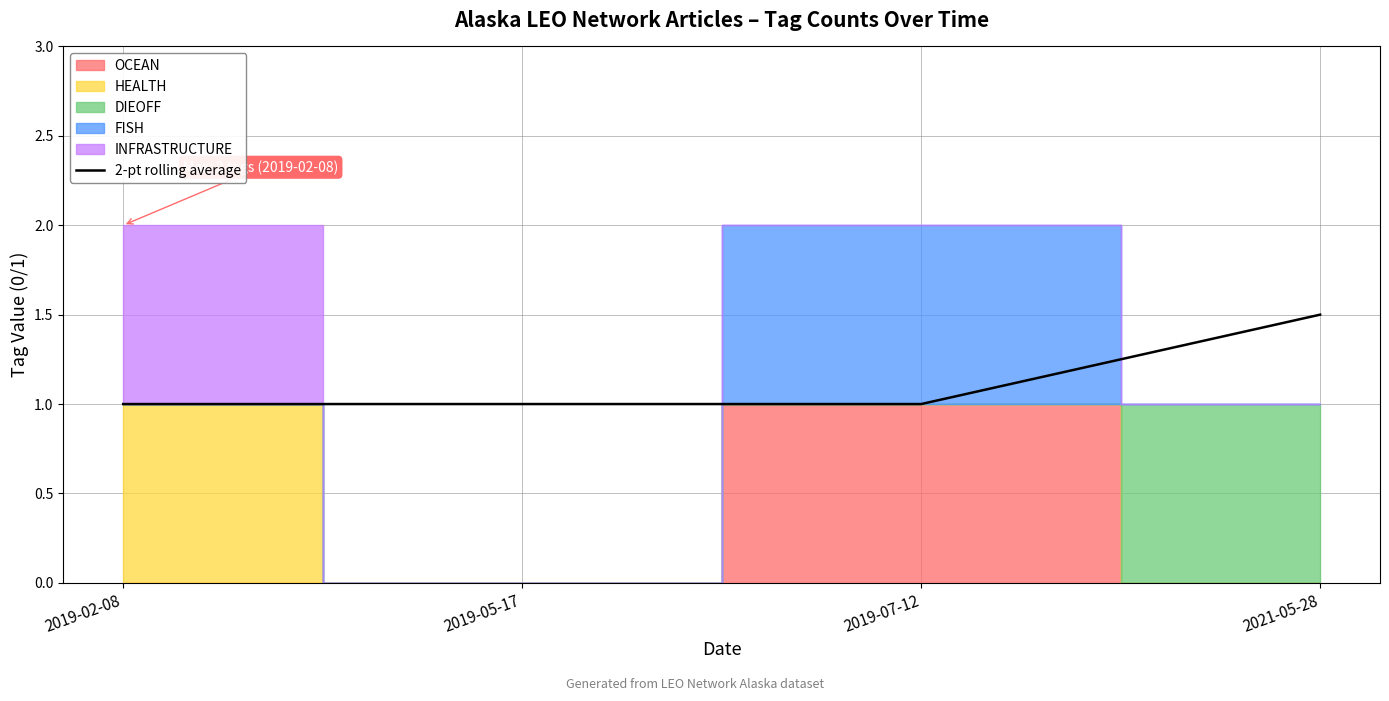

Is it true that the value at 2021-05-28 is 2.6?

False